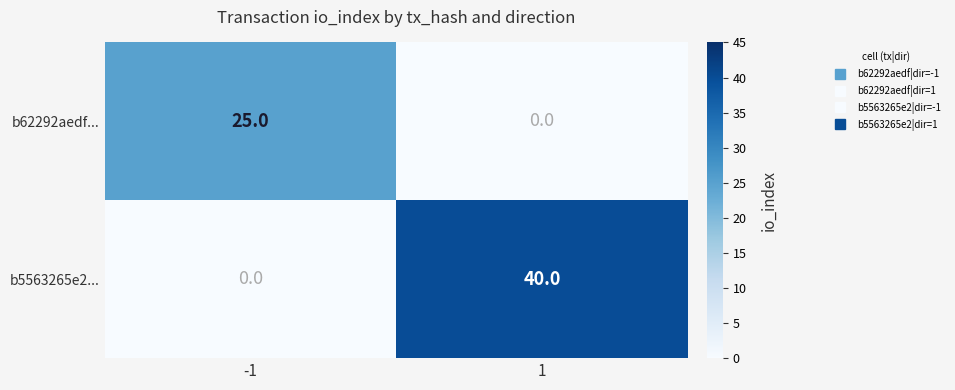

The b5563265e2... series shows 0 at -1. True or false?

True